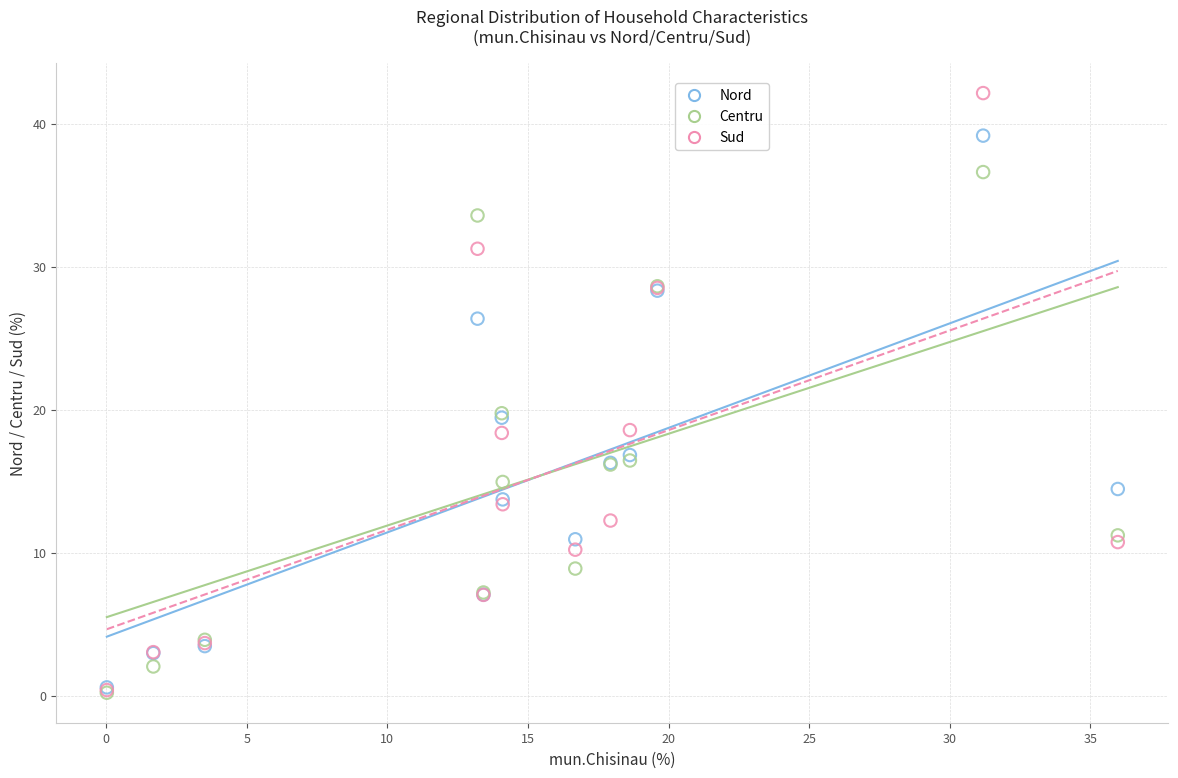

Which series contains the highest Y value?

Sud